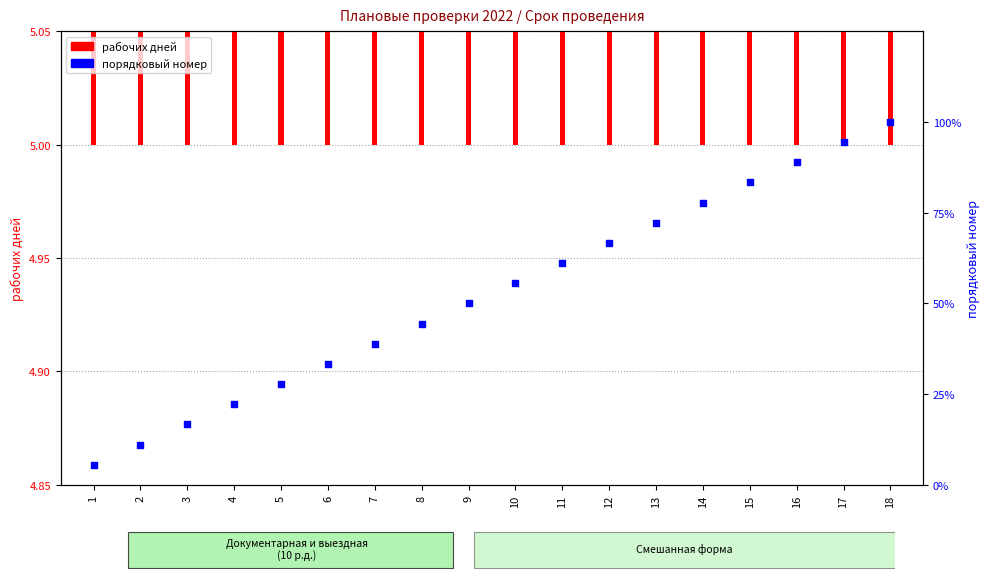

Which has a higher value, 13 or 5?

13